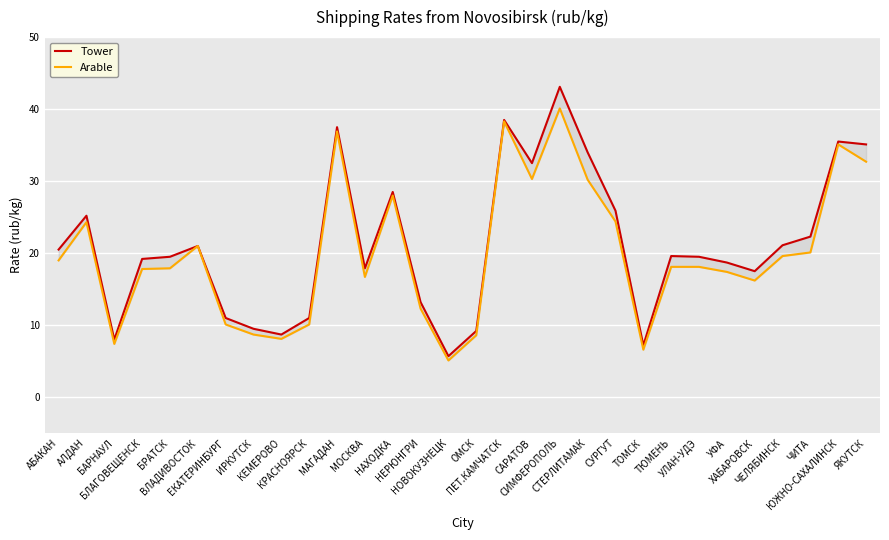

In Tower, how many points are higher than both neighbors (excluding endpoints)?

8